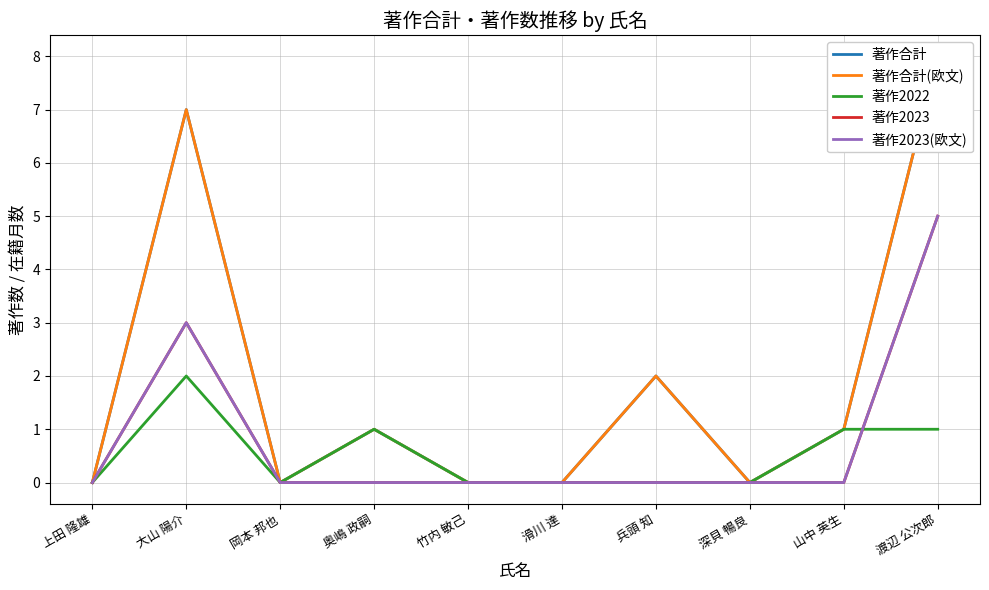

Does the chart display data point markers on the line(s)?

No